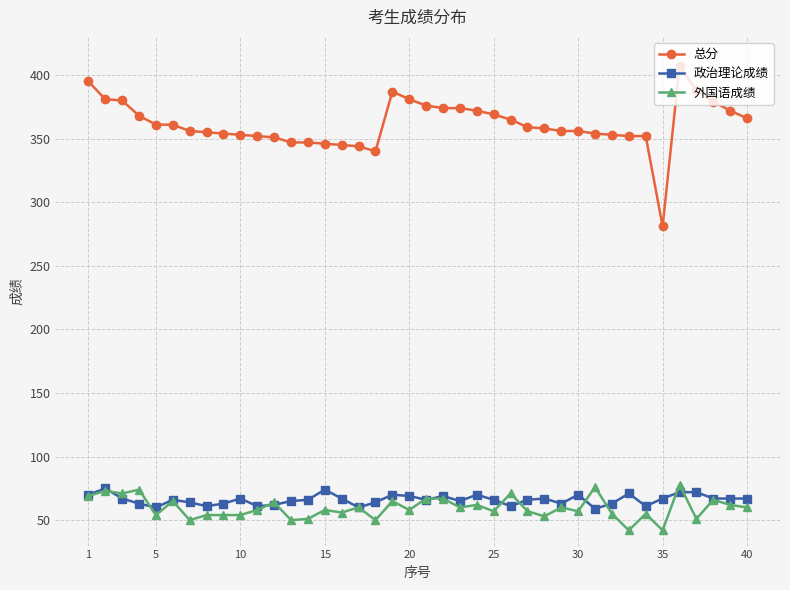

What is the difference between the second highest and minimum values in the 外国语成绩 series?

34